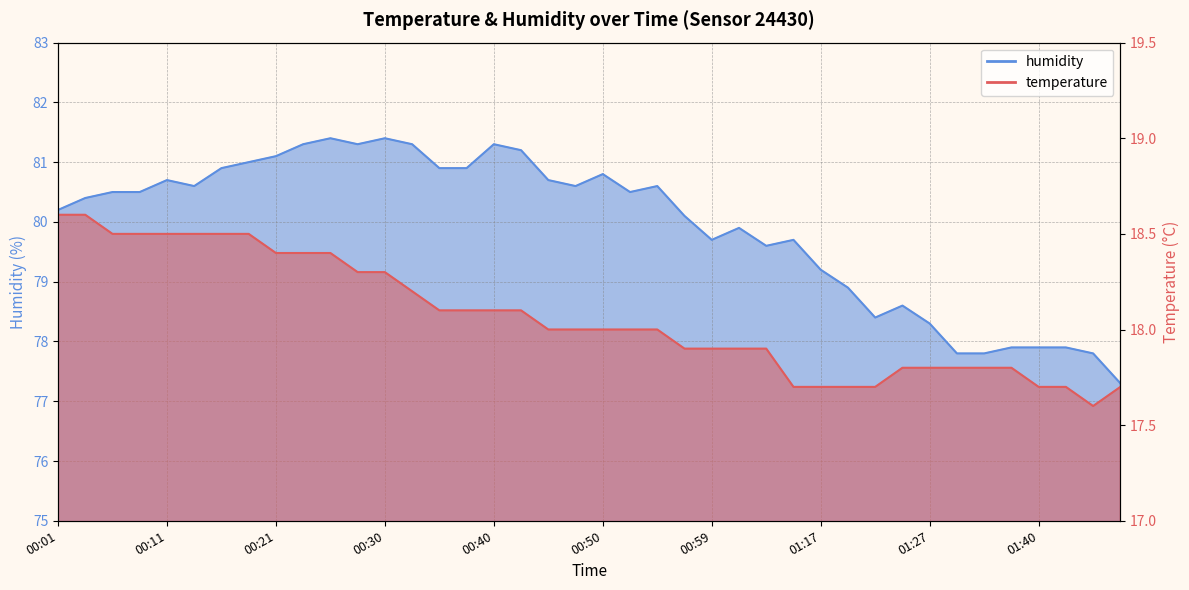

Which has a higher value, 01:17 or 00:08?

00:08